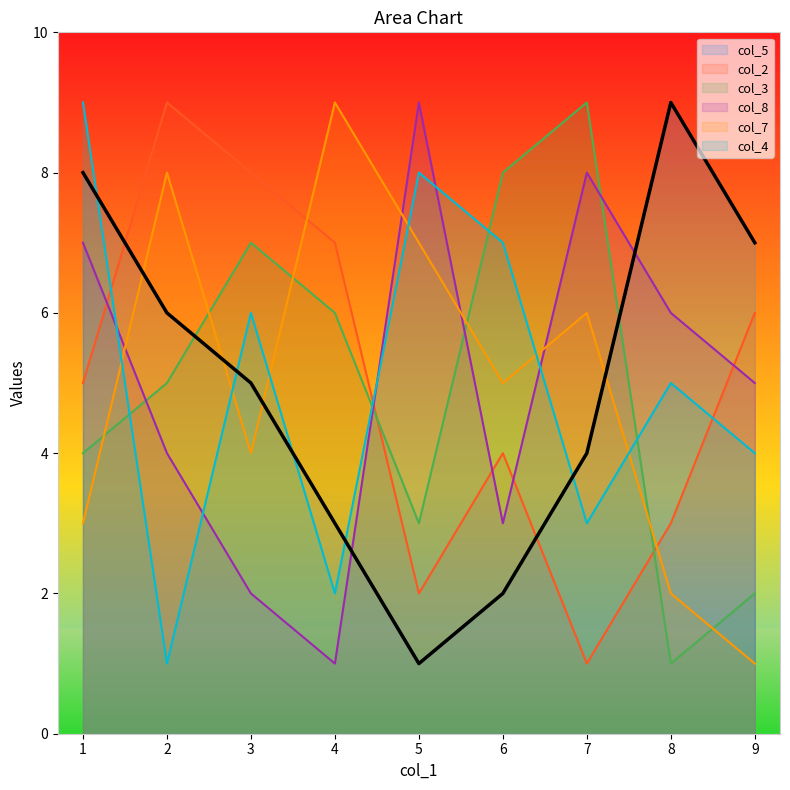

The value of col_7 at 5 is 7. True or false?

True